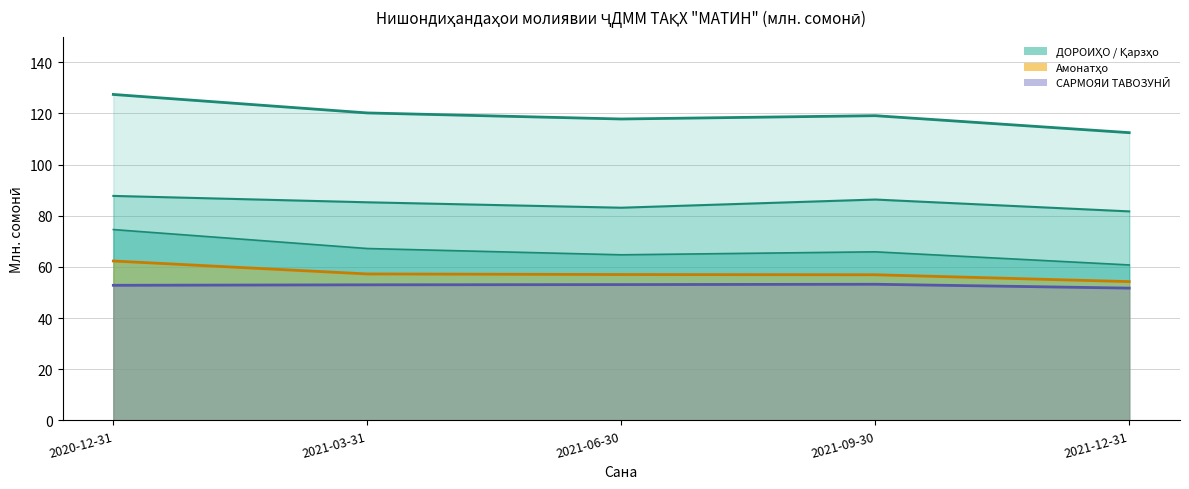

What is the average value of the УҲДАДОРИҲО series?

66.6